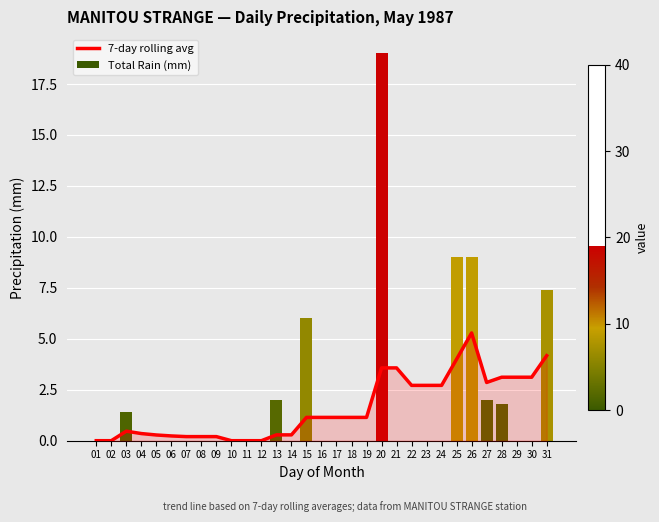

At how many categories does at least one series exceed 7?

4